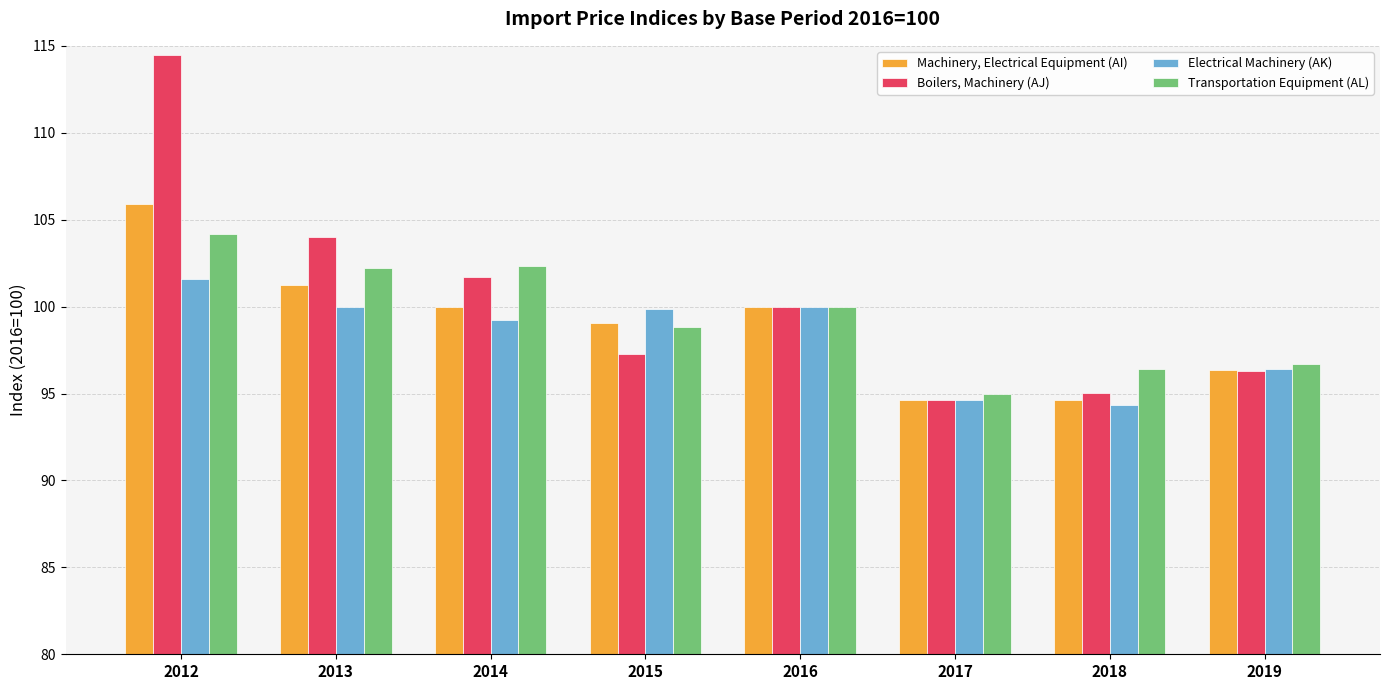

Read the Electrical Machinery (AK) value at 2012.

101.6